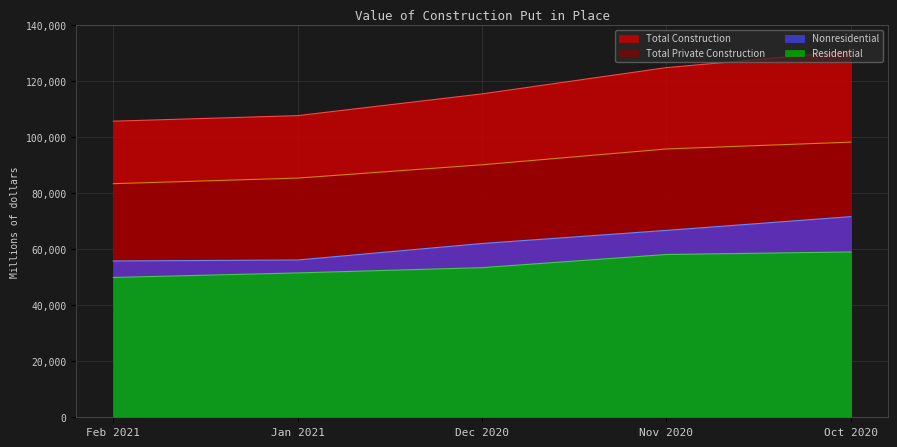

List the series in order of their peak value, lowest first.

Residential, Nonresidential, Total Private Construction, Total Construction